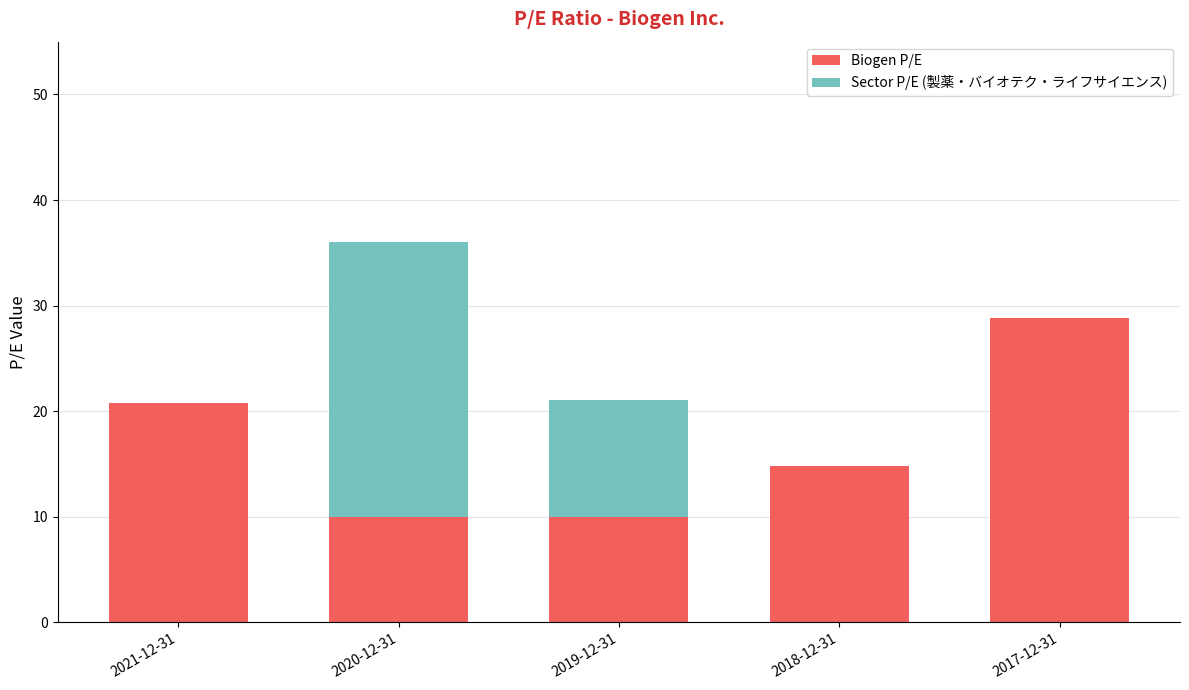

What is the total value across all series at 2020-12-31?

36.0